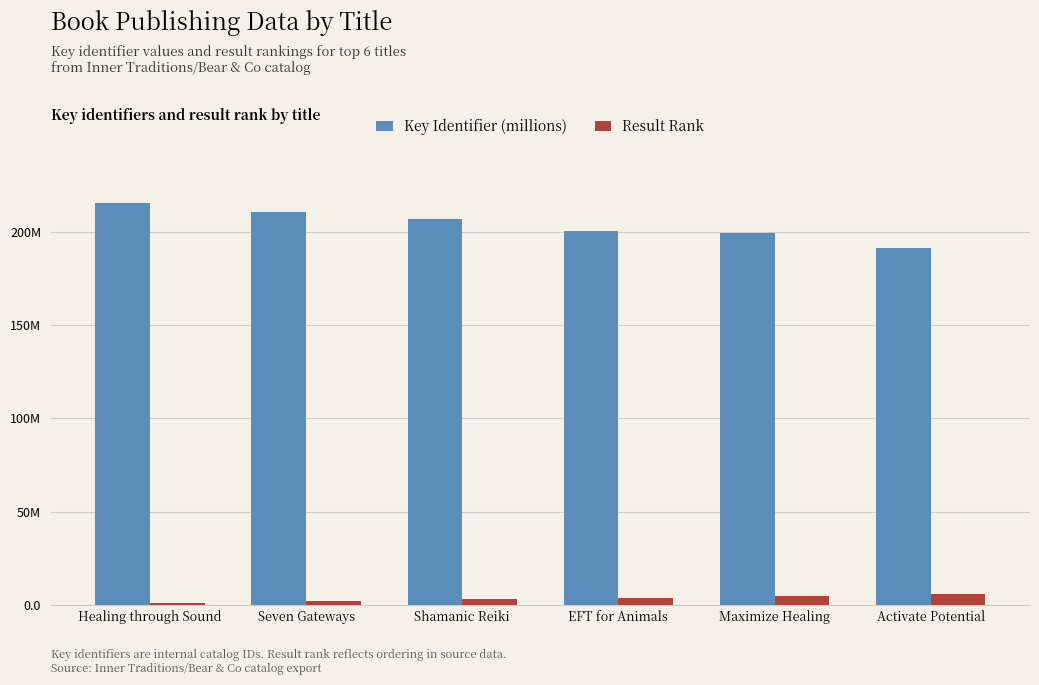

What is the lowest value of the Key Identifier (millions) series?

191.1